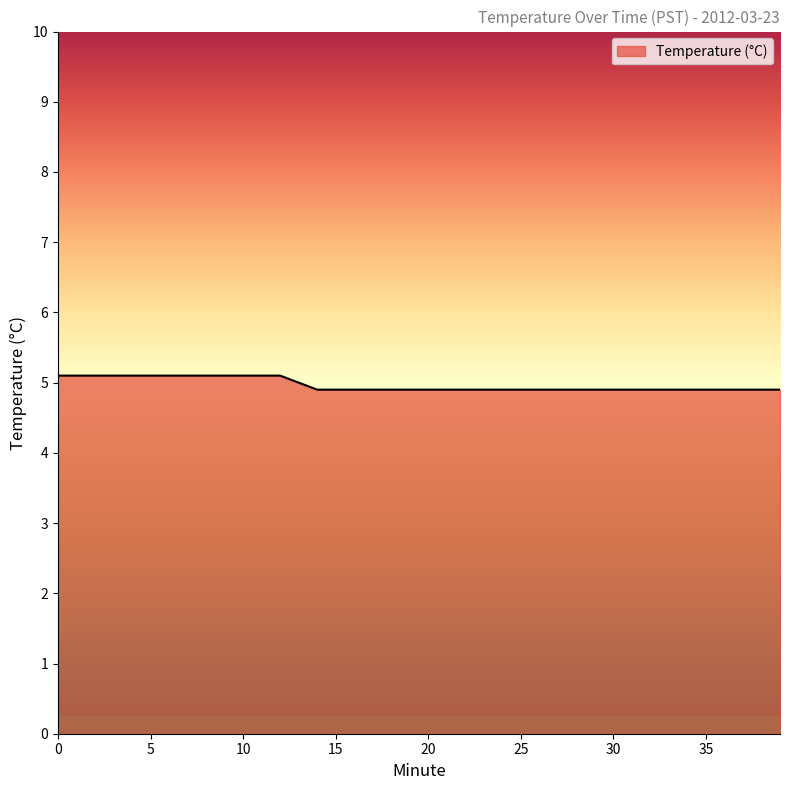

What is the minimum value shown in the chart?

4.9